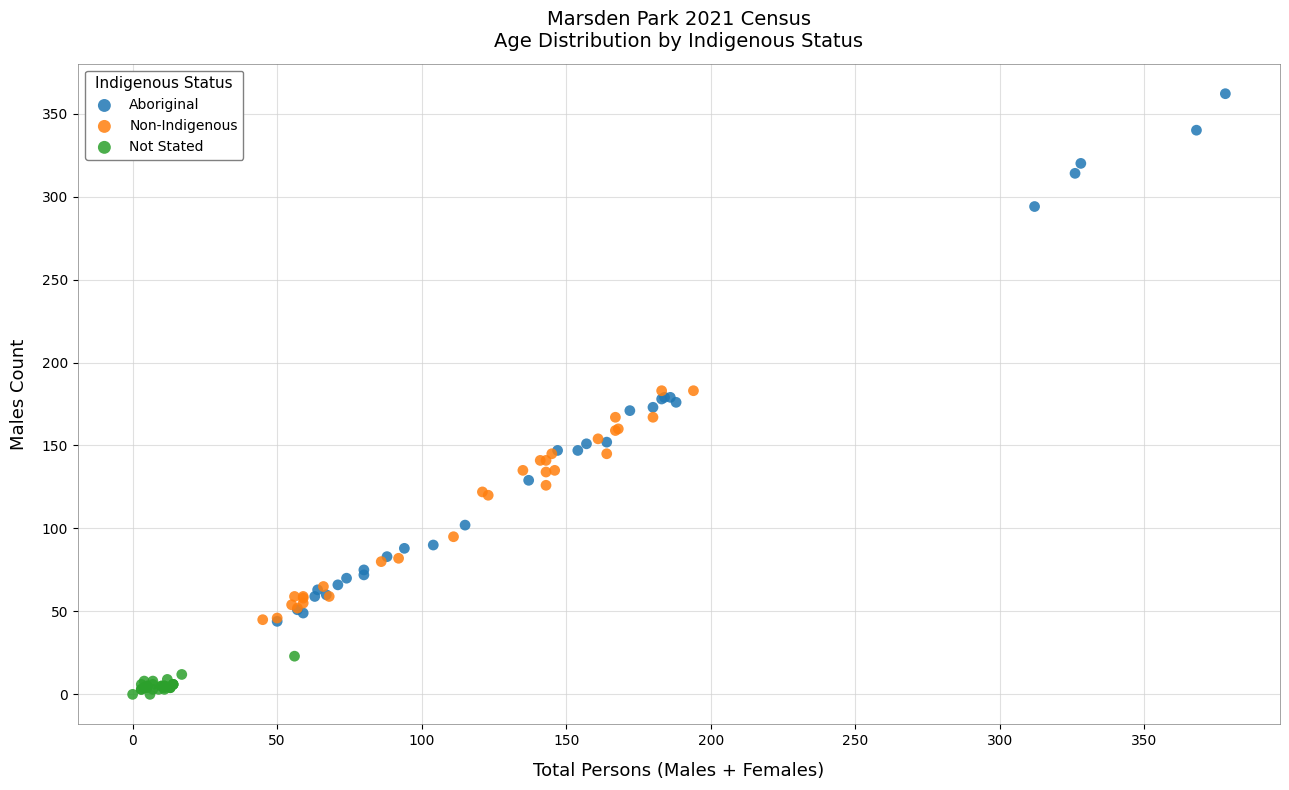

Which series contains the highest Y value?

Aboriginal